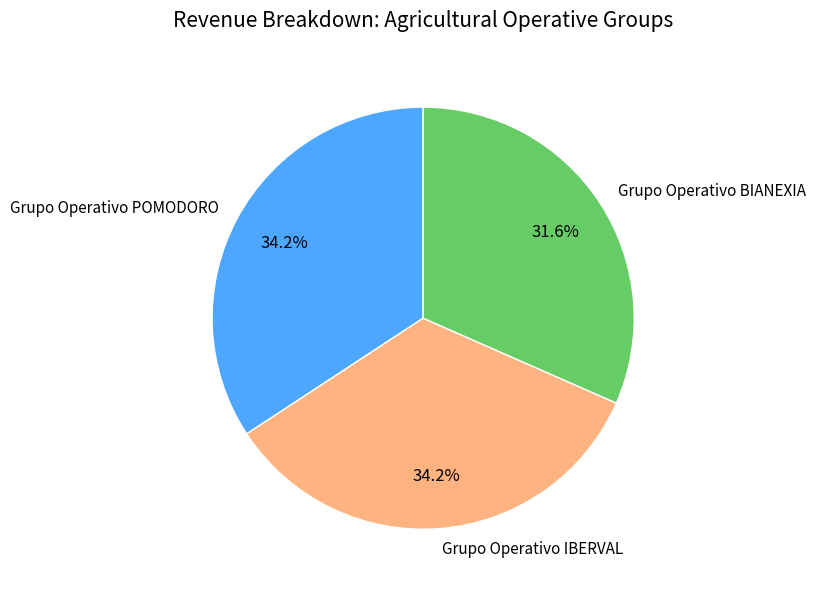

How many slices are in this pie chart?

3